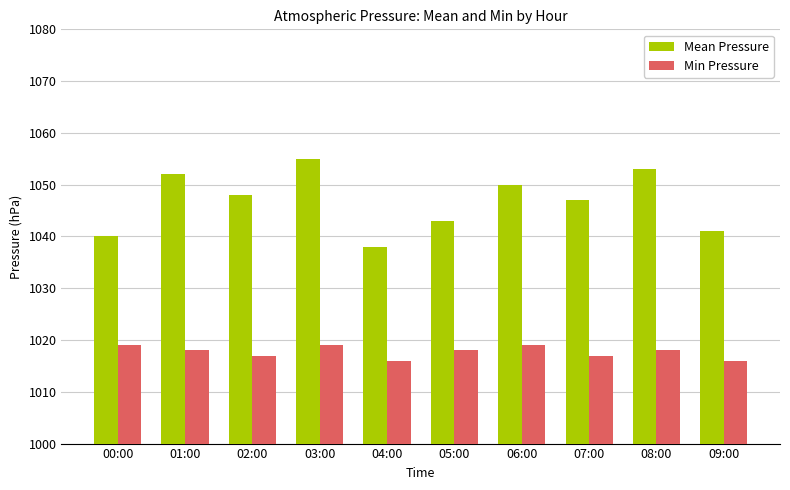

What is the highest value of the Min Pressure series?

1019